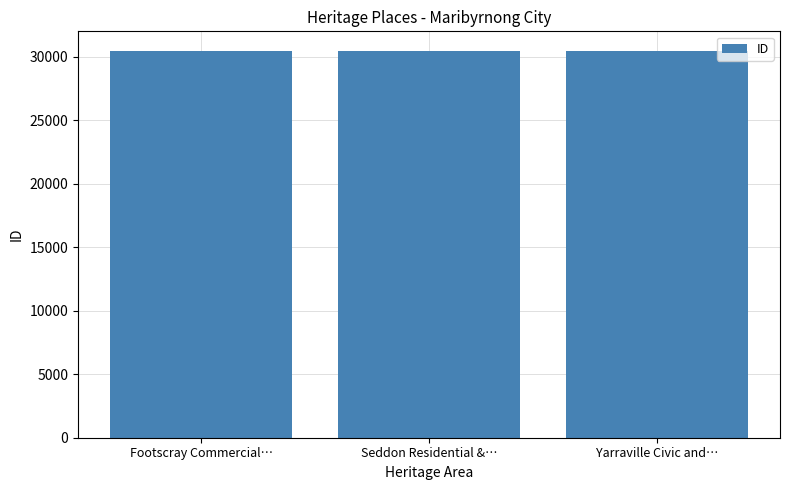

What is the average value?

30468